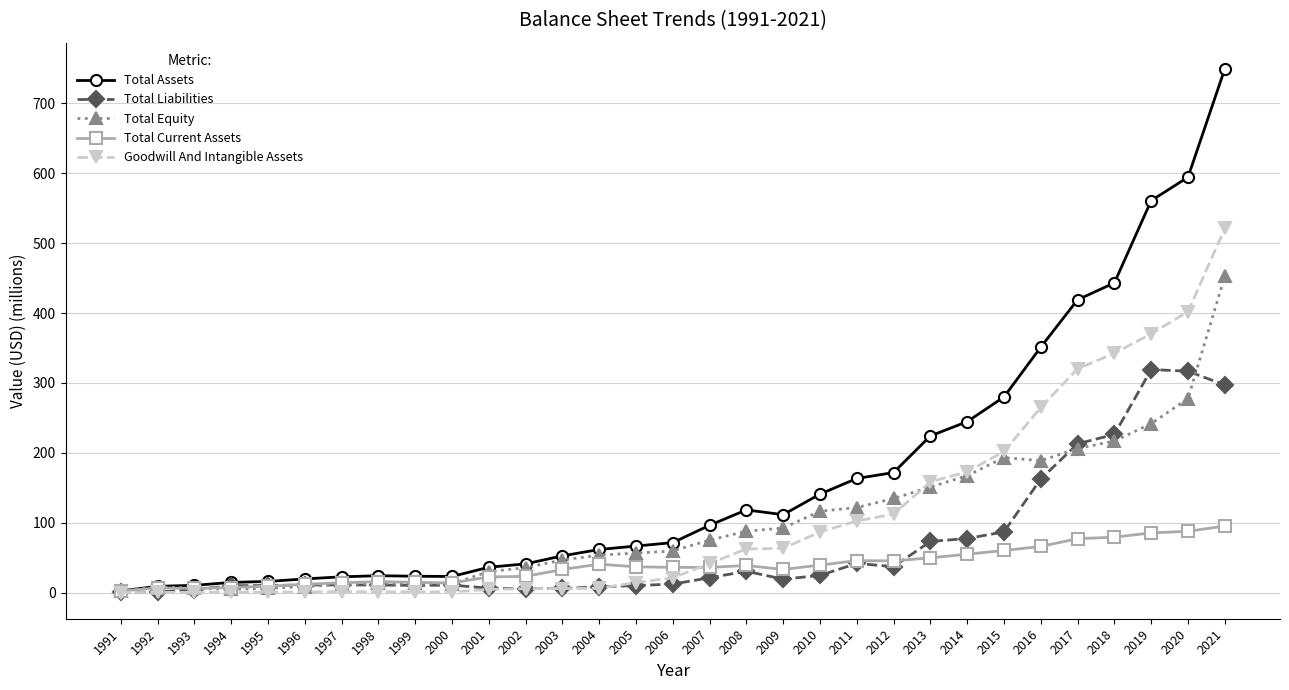

True or false: Total Current Assets has more than 2 points higher than both neighbors.

True